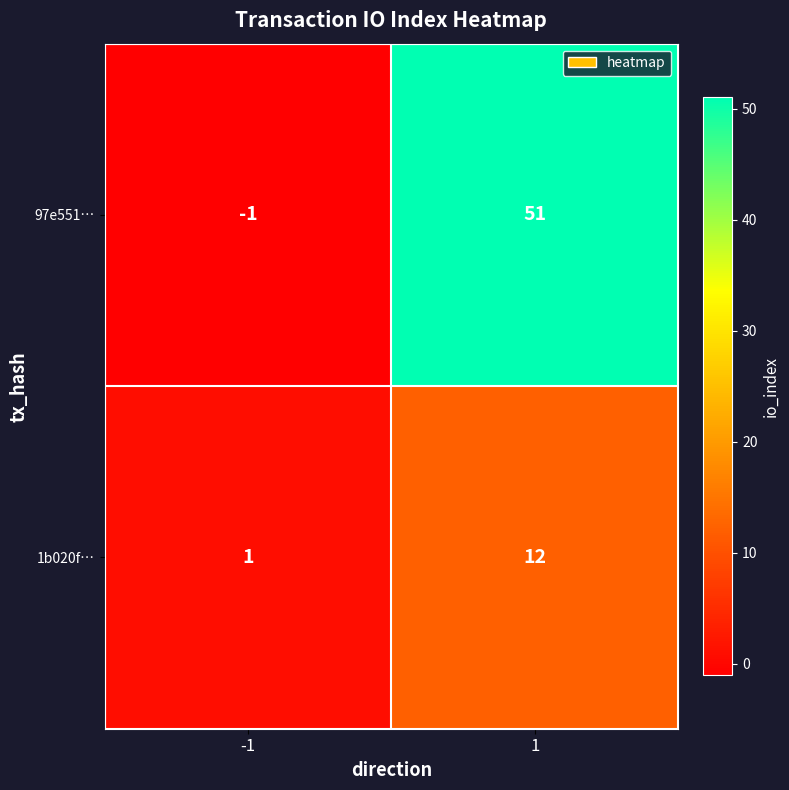

List the series in order of their overall mean, highest first.

97e551…, 1b020f…